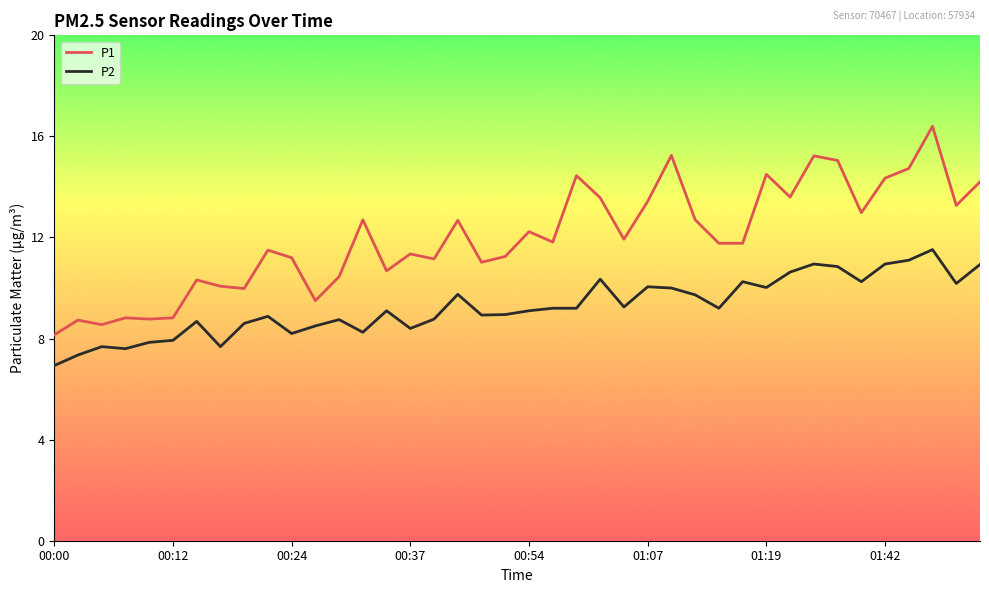

How many distinct data groups are displayed?

2